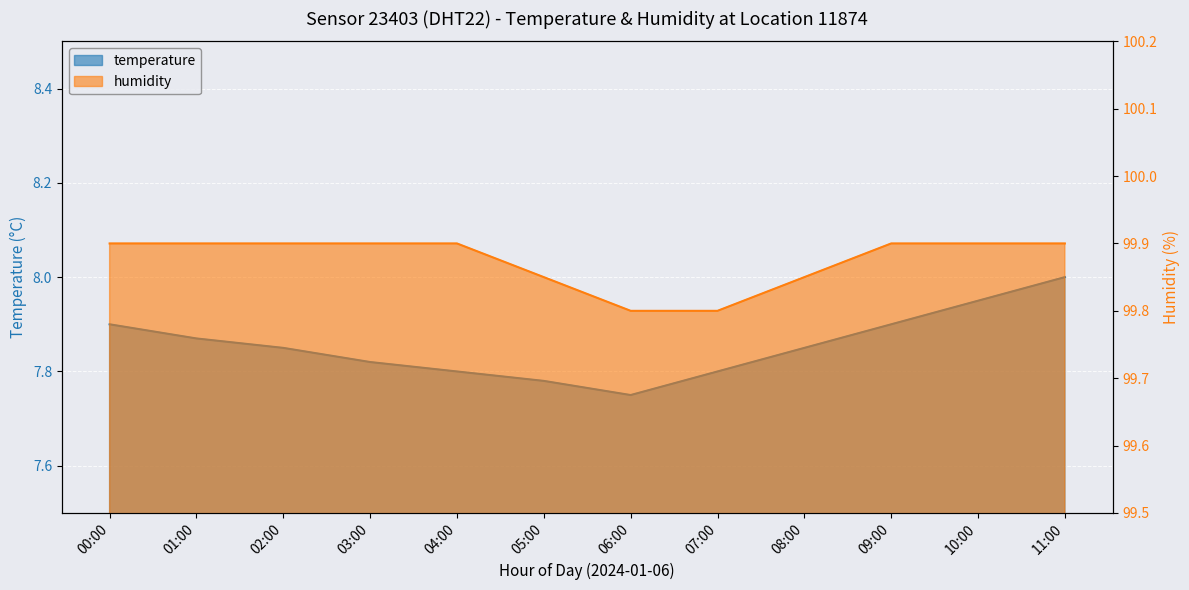

List the series in order of their peak value, highest first.

humidity, temperature